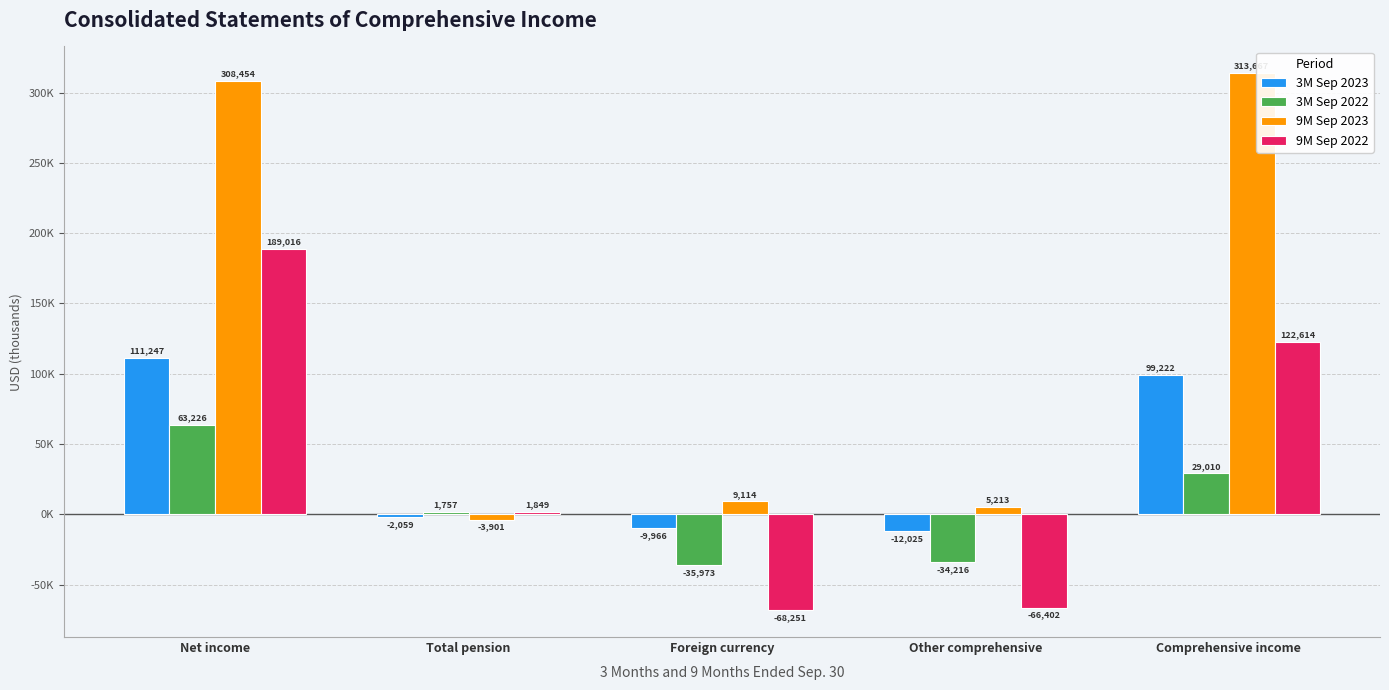

What are all the series names shown in the legend?

3M Sep 2023, 3M Sep 2022, 9M Sep 2023, 9M Sep 2022